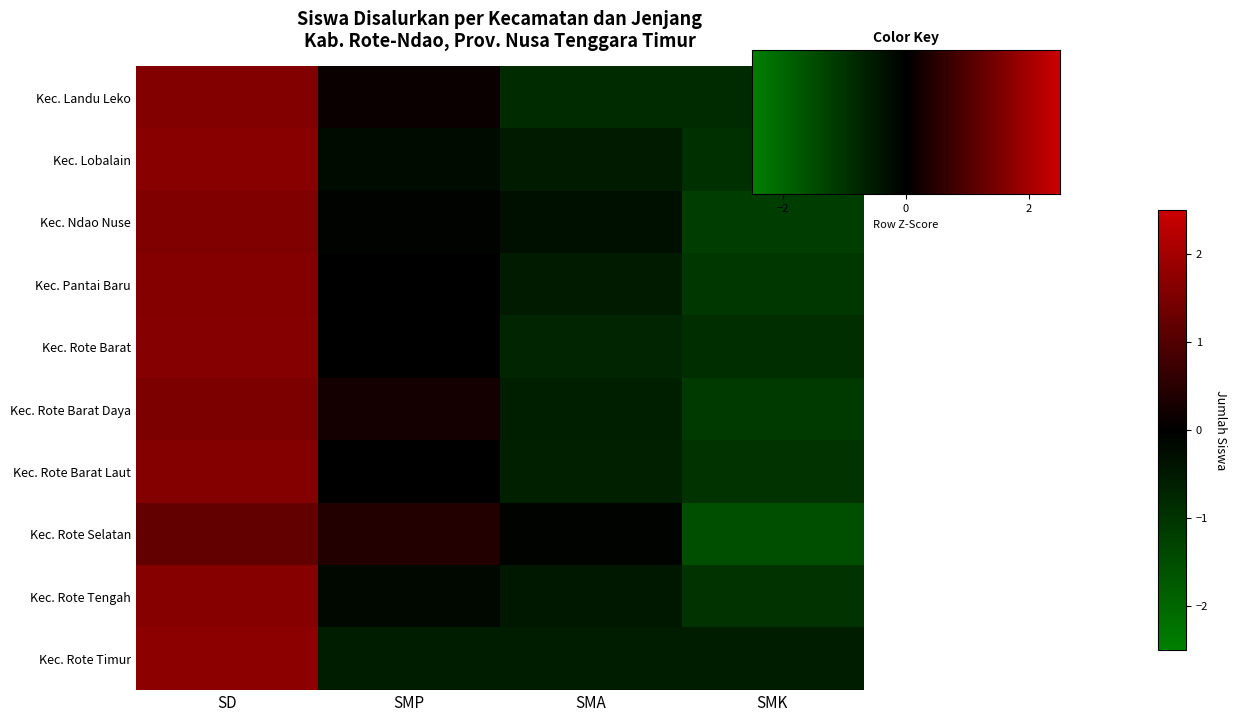

Read the Kec. Rote Selatan value at SMP.

0.4